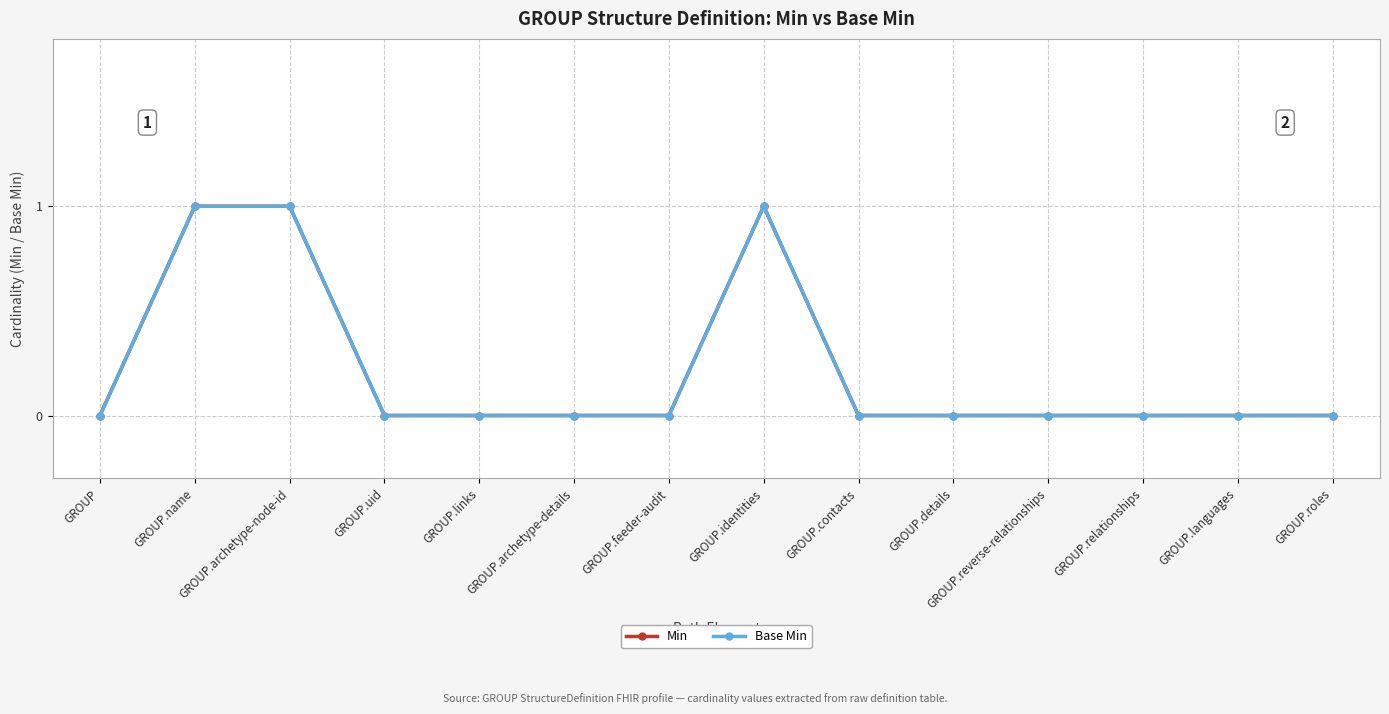

The Base Min series shows -1 at GROUP. True or false?

False